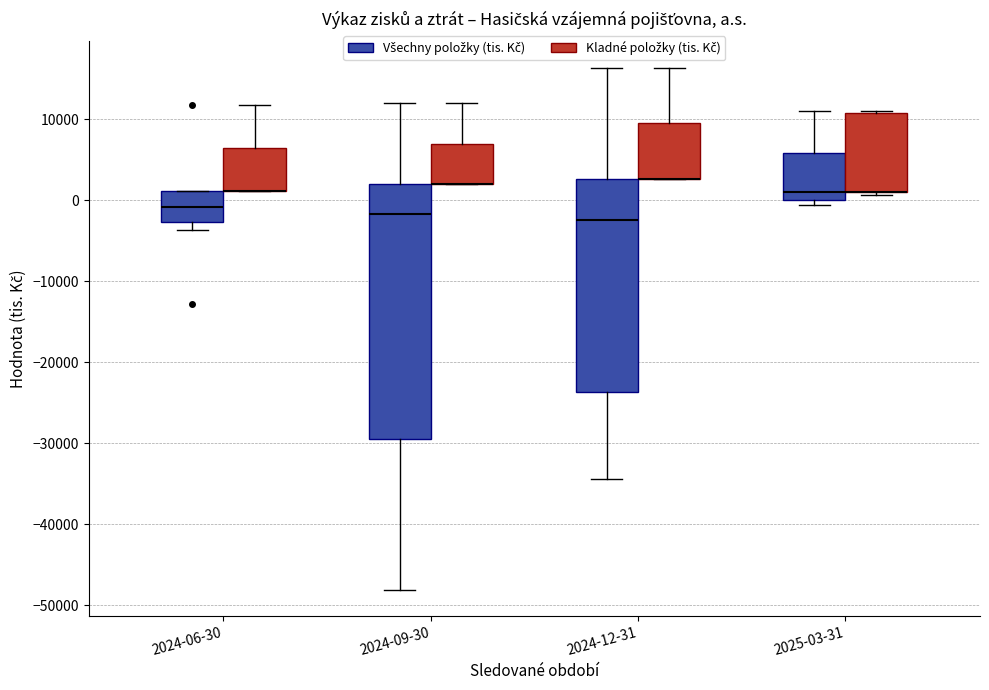

Which box is the tallest, from its lower edge to its upper edge?

2024-09-30 (Všechny položky (tis. Kč))